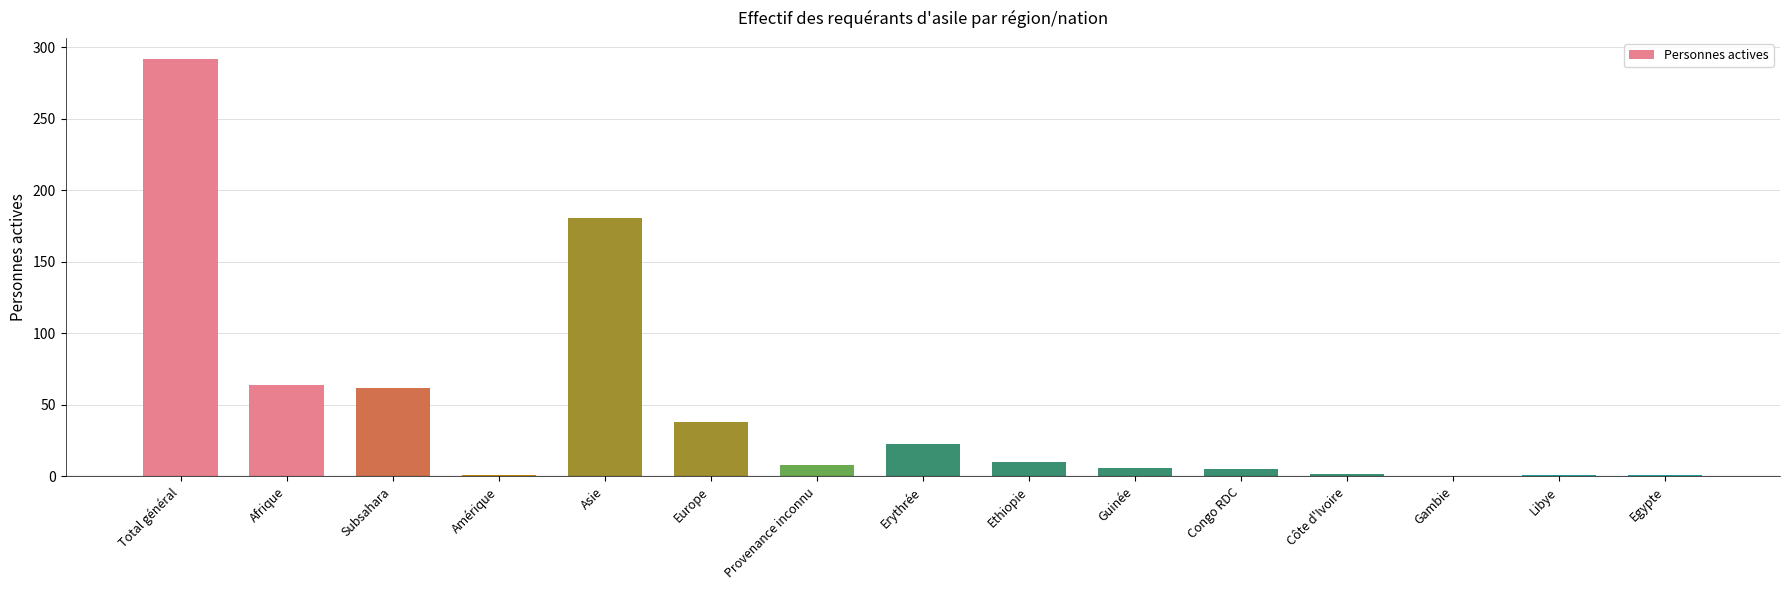

At which label does the data first exceed 8?

Total général